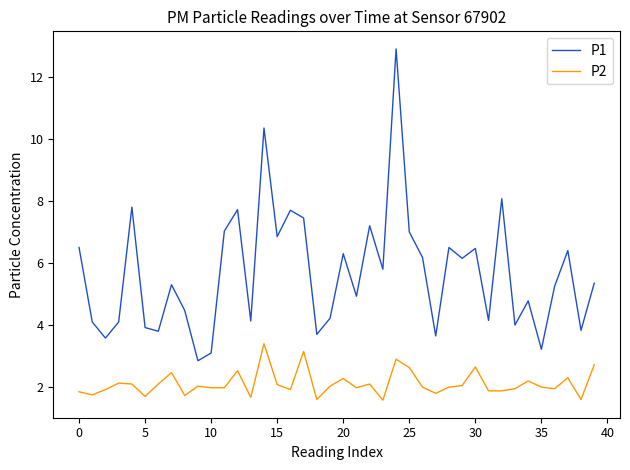

What is the sum of all P1 values?

226.8